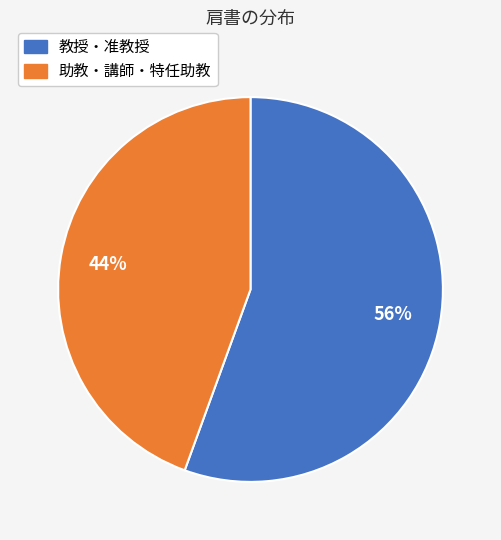

Is there a majority slice in this chart?

Yes